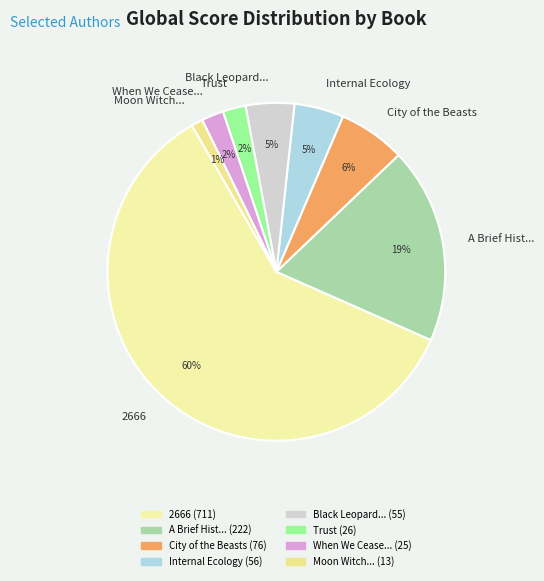

True or false: 2666 accounts for 60% of the total.

True